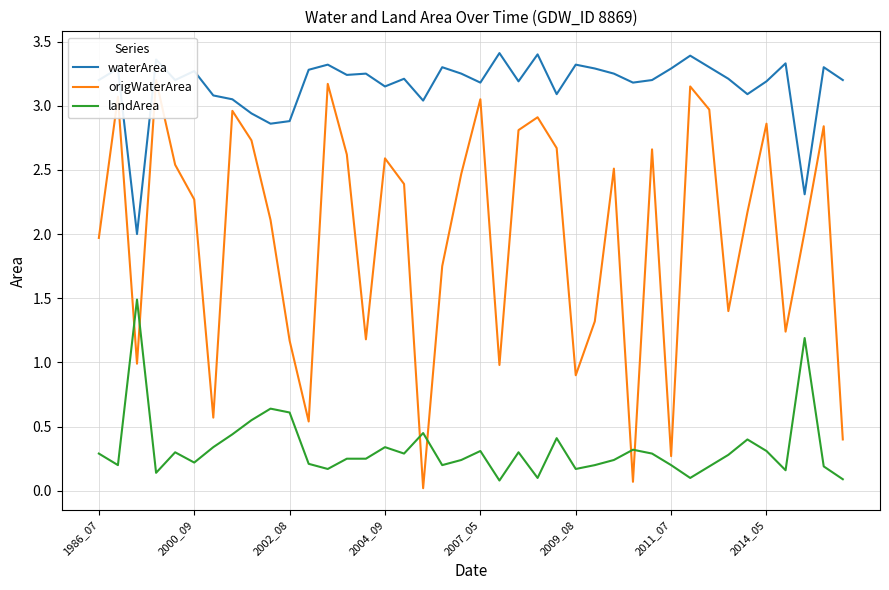

The landArea series shows 0.6 at 2002_08. True or false?

True